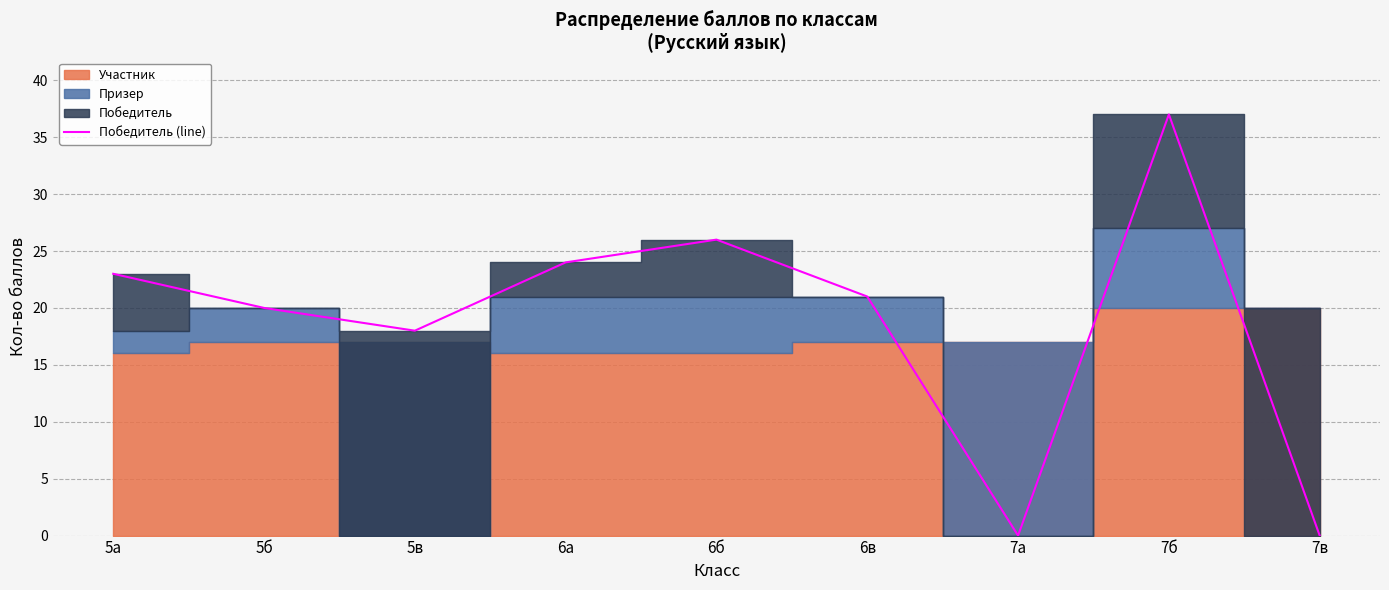

At which label is the value closest to 18?

5в